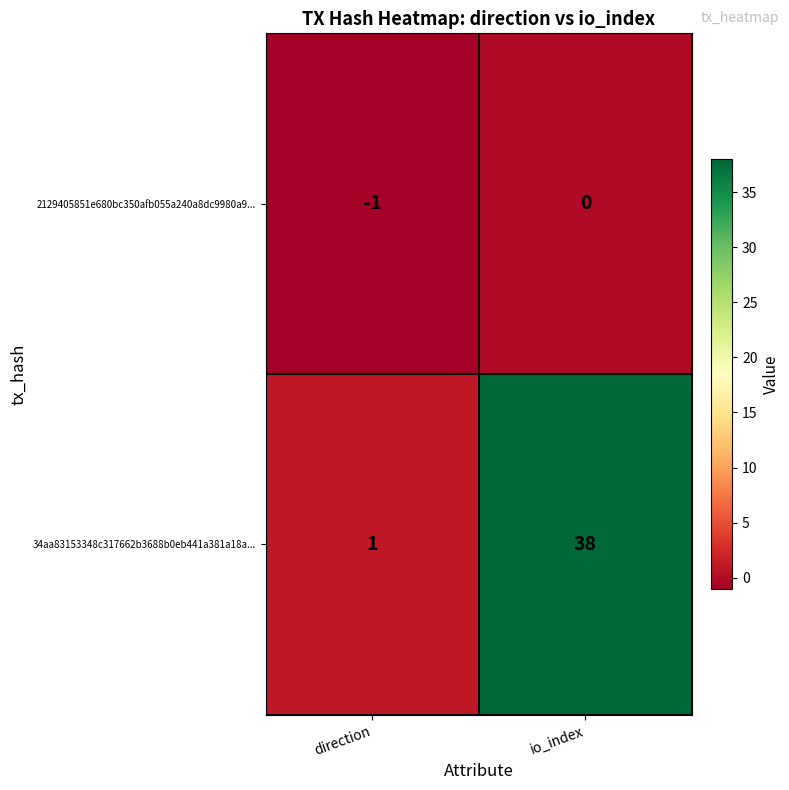

What is the average value of the 34aa83153348c317662b3688b0eb441a381a18a... series?

20